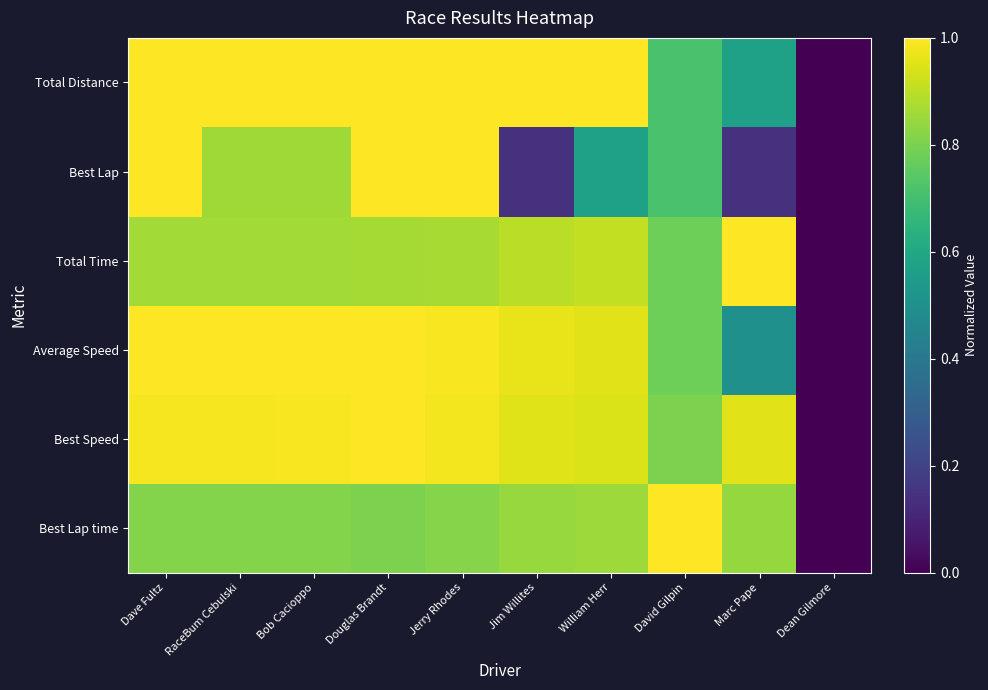

How many data points does each series have?

10